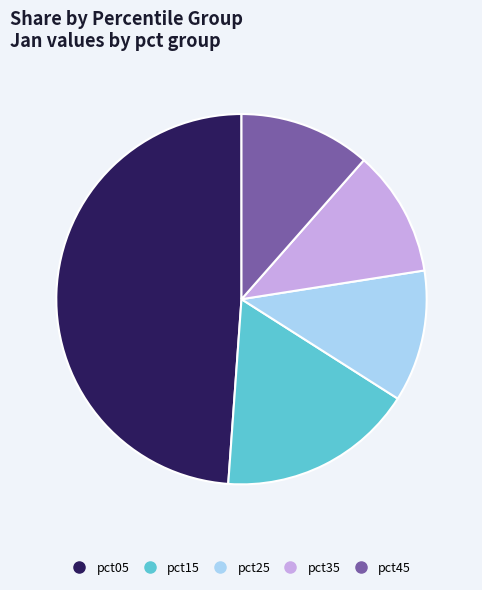

Is there any slice that represents more than half of the pie?

No